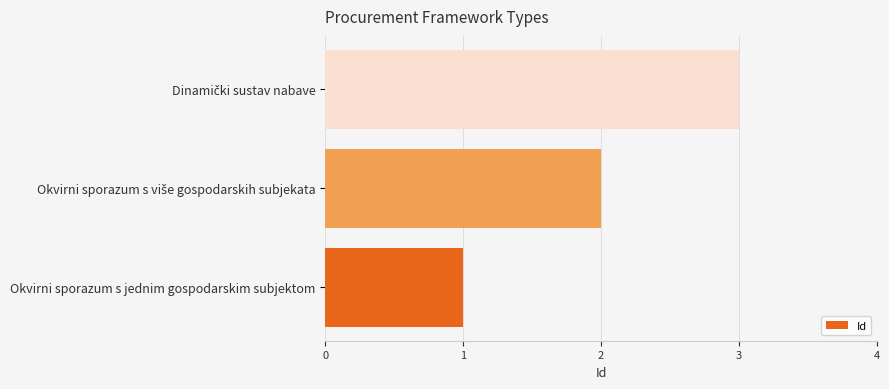

What is the sum of all values?

6